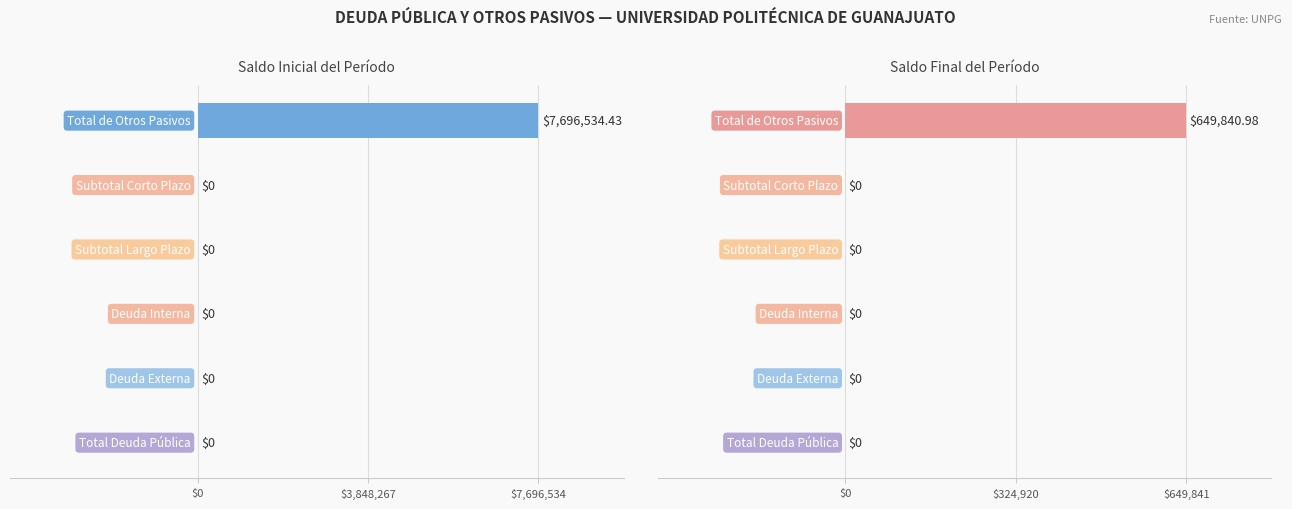

List the labels in order of Saldo Inicial del Período value, largest first.

Total de Otros Pasivos, Subtotal Corto Plazo, Subtotal Largo Plazo, Deuda Interna, Deuda Externa, Total Deuda Pública